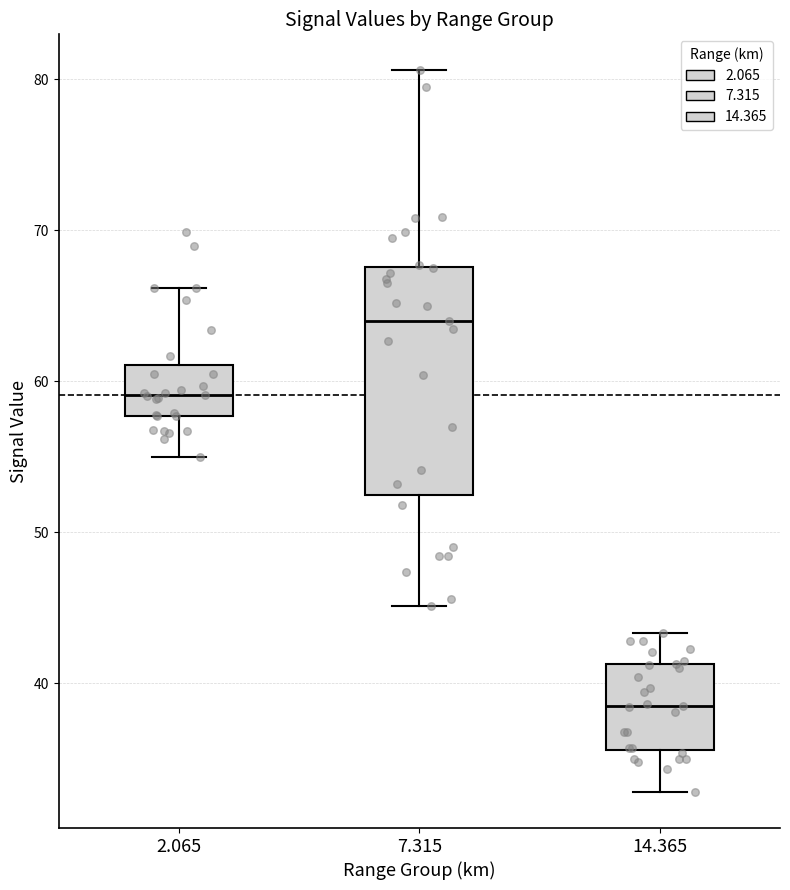

Where is the lower edge of the box at x = 2.065 on the y-axis? The values are not printed on the chart, so give them approximately, as read against the axis.

58